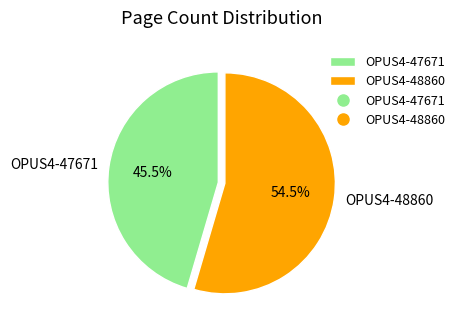

What percentage is NOT represented by OPUS4-47671?

54.5%